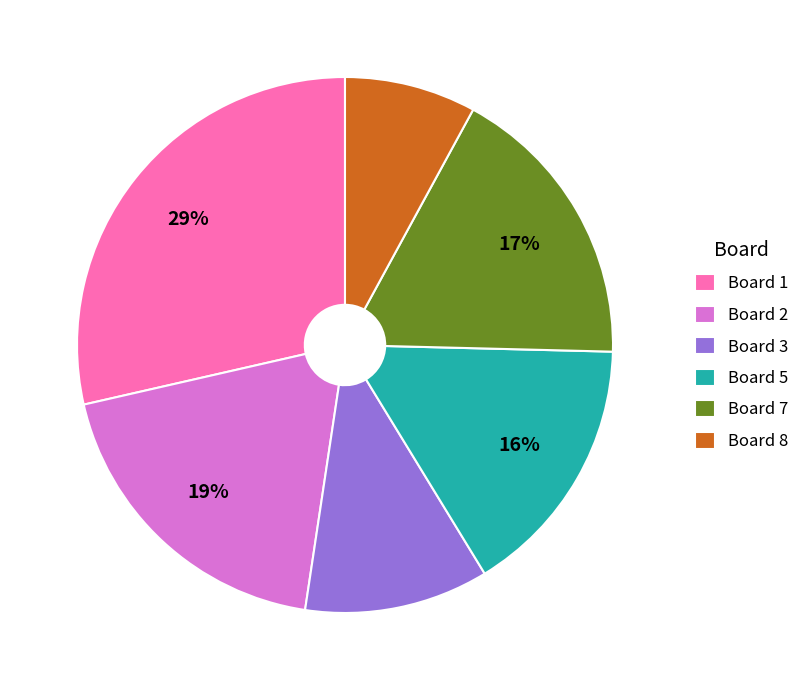

The Board 8 slice represents 8% of the pie. True or false?

True